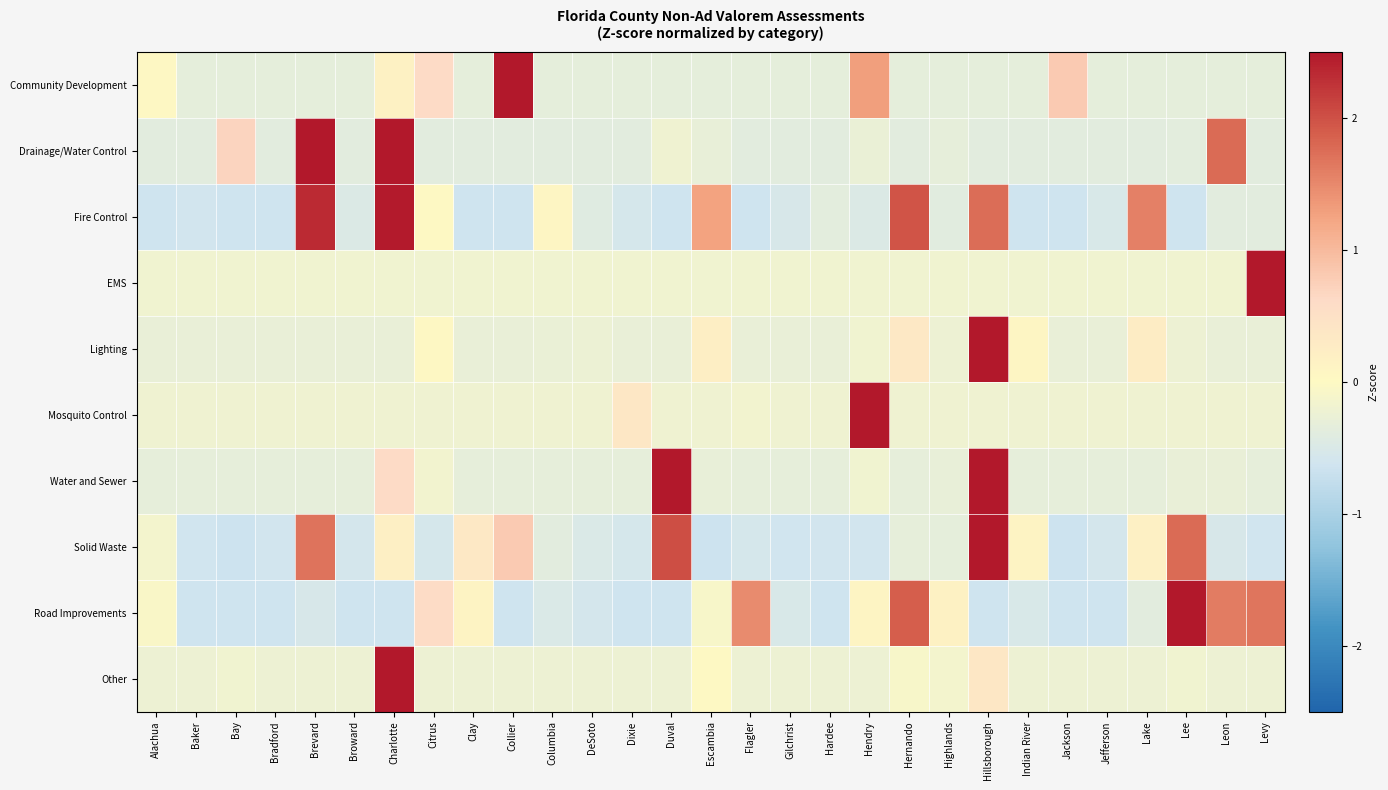

What is the spread (max minus min) of values at Brevard?

3.2